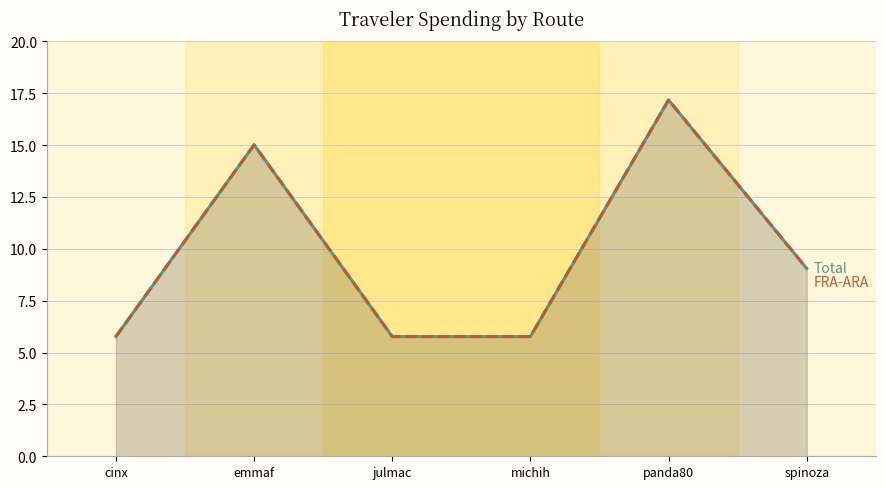

What is the label of the 2nd point from the right?

panda80